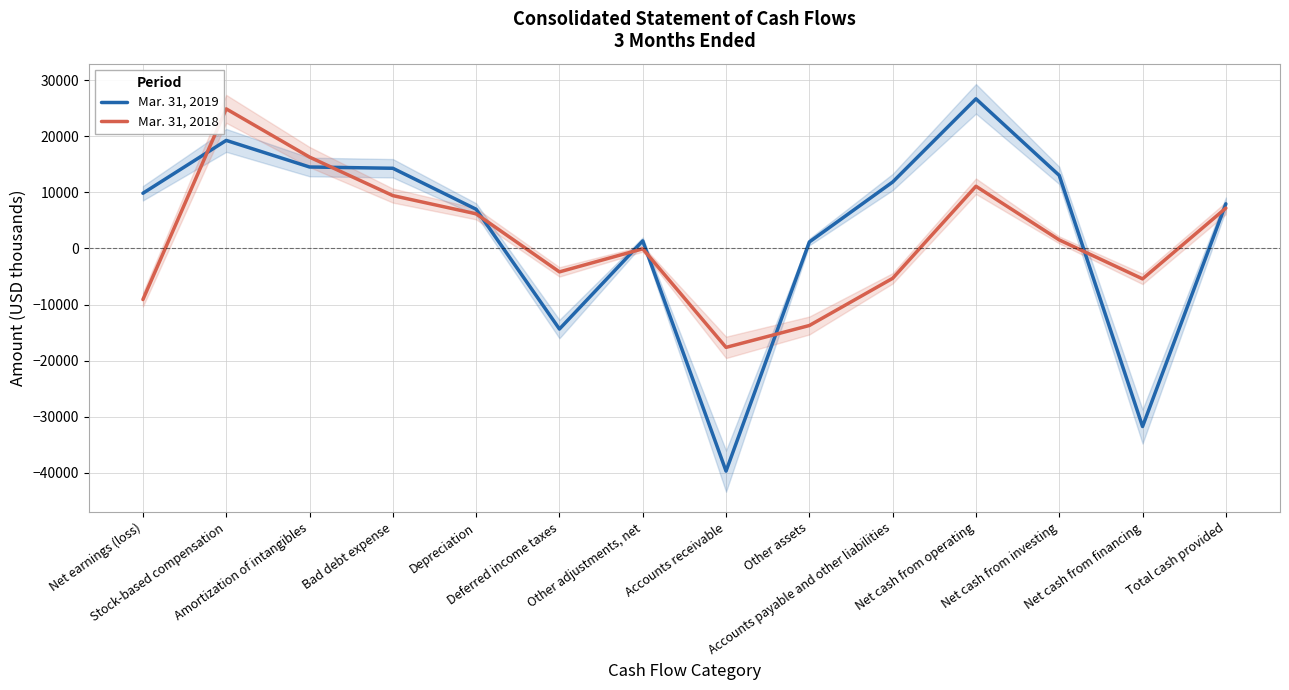

What is the total value across all series at Net cash from operating?

37803